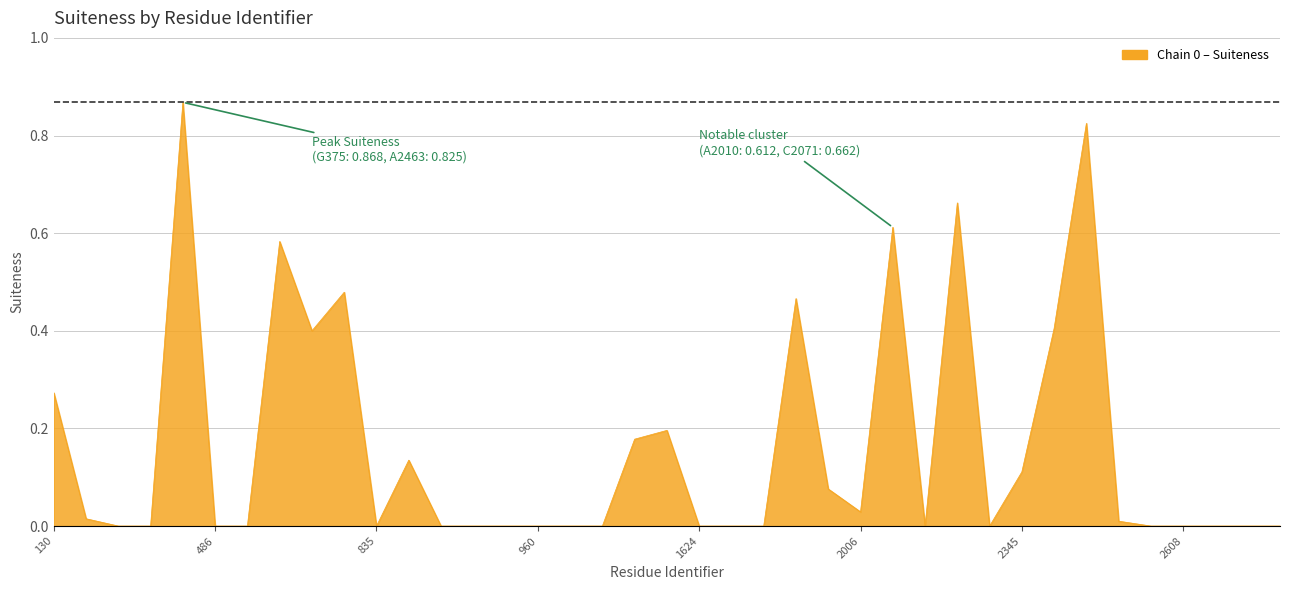

Count the number of data series in this chart.

1